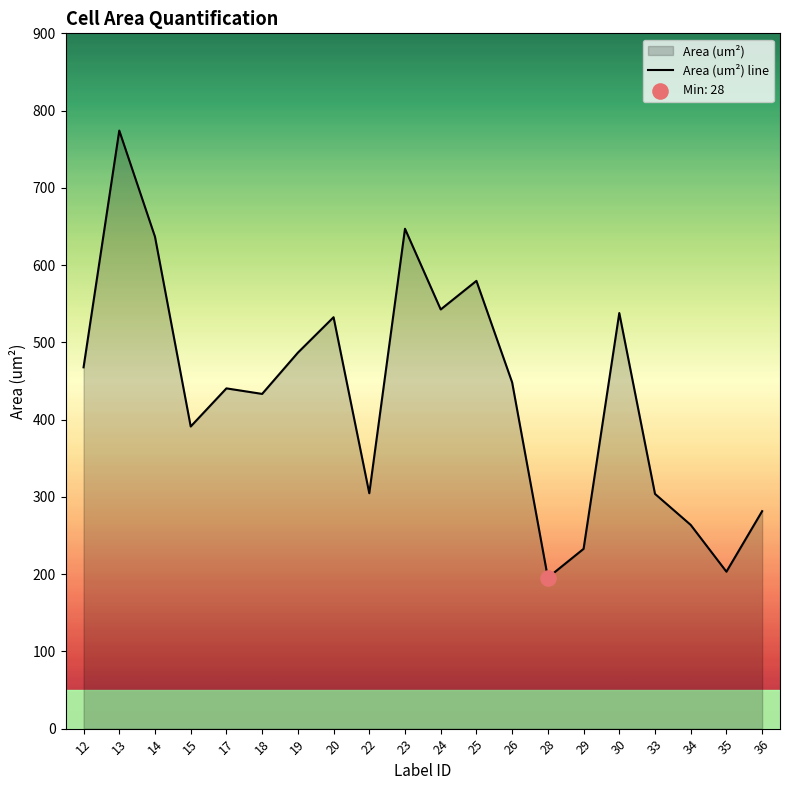

Between 24 and 20, which is larger?

24